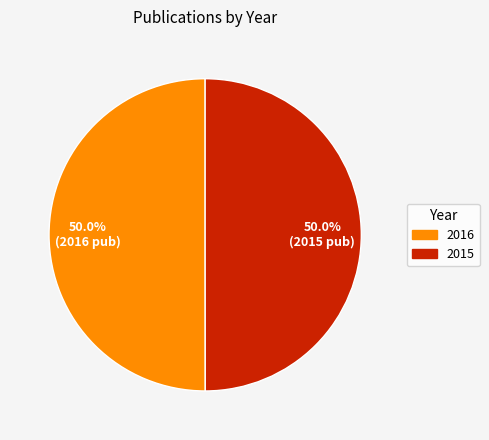

What is the total percentage of 2016 and 2015?

100.0%